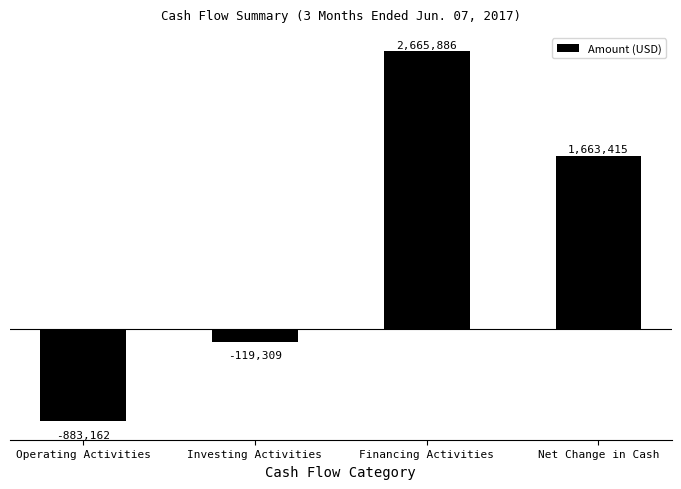

Between Investing Activities and Net Change in Cash, which is larger?

Net Change in Cash